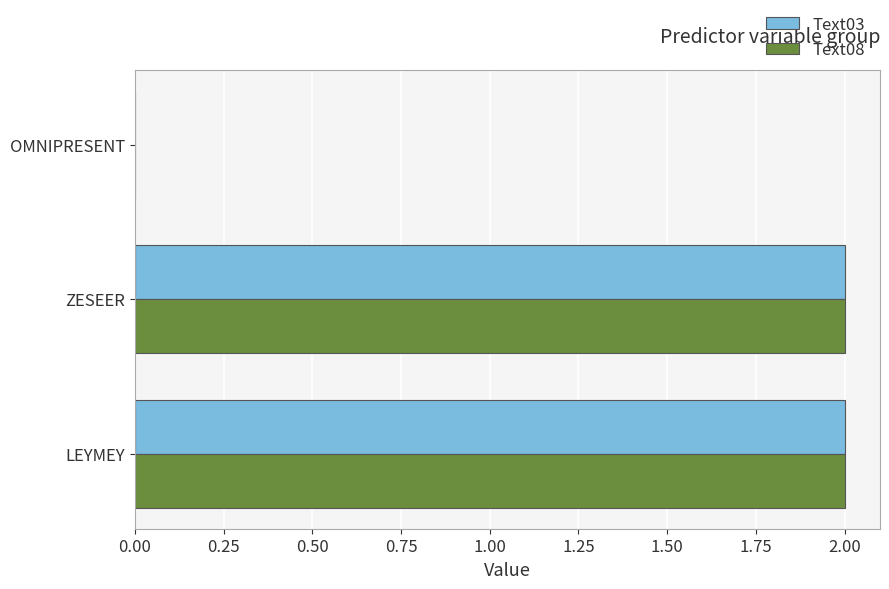

What is the sum of all Text08 values?

4